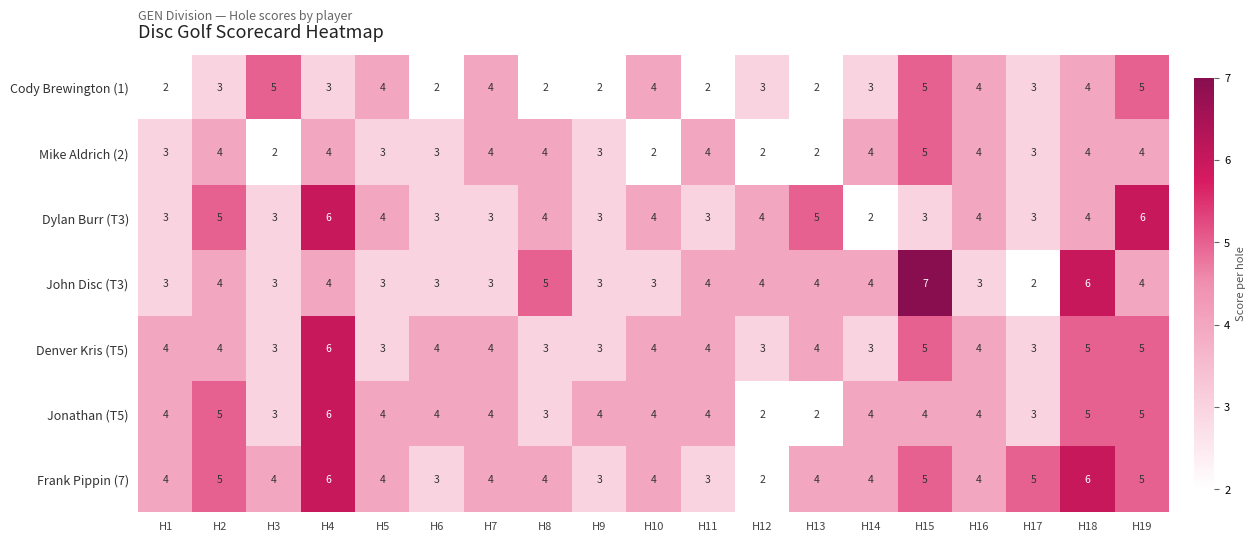

How many John Disc (T3) values are between 3 and 4?

15